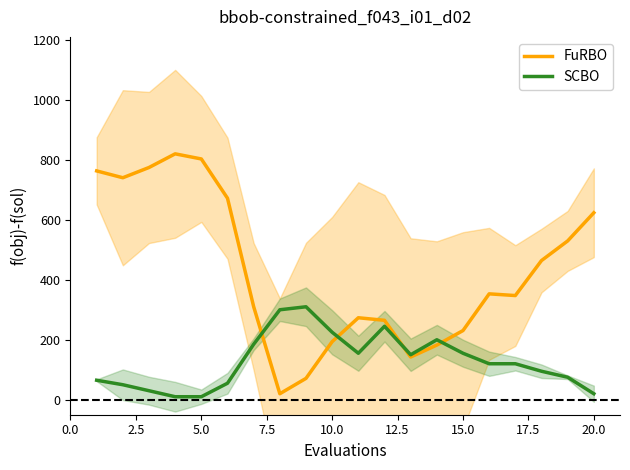

The value of FuRBO at 20.0 is 913.0. True or false?

False